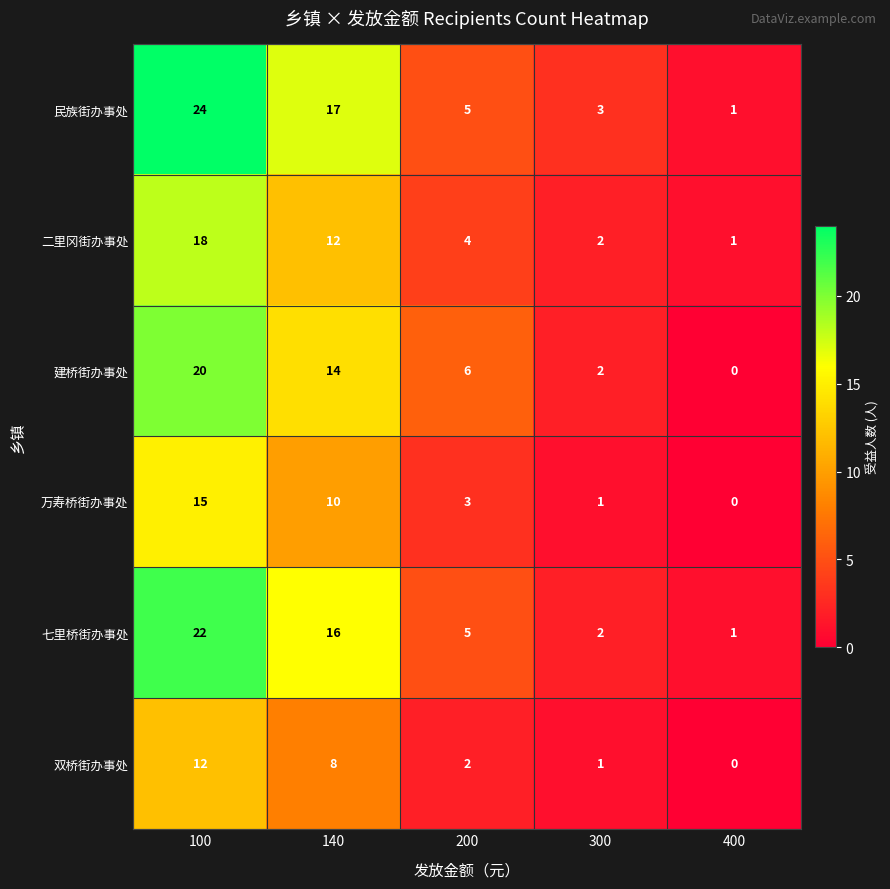

What is the spread (max minus min) of values at 300?

2